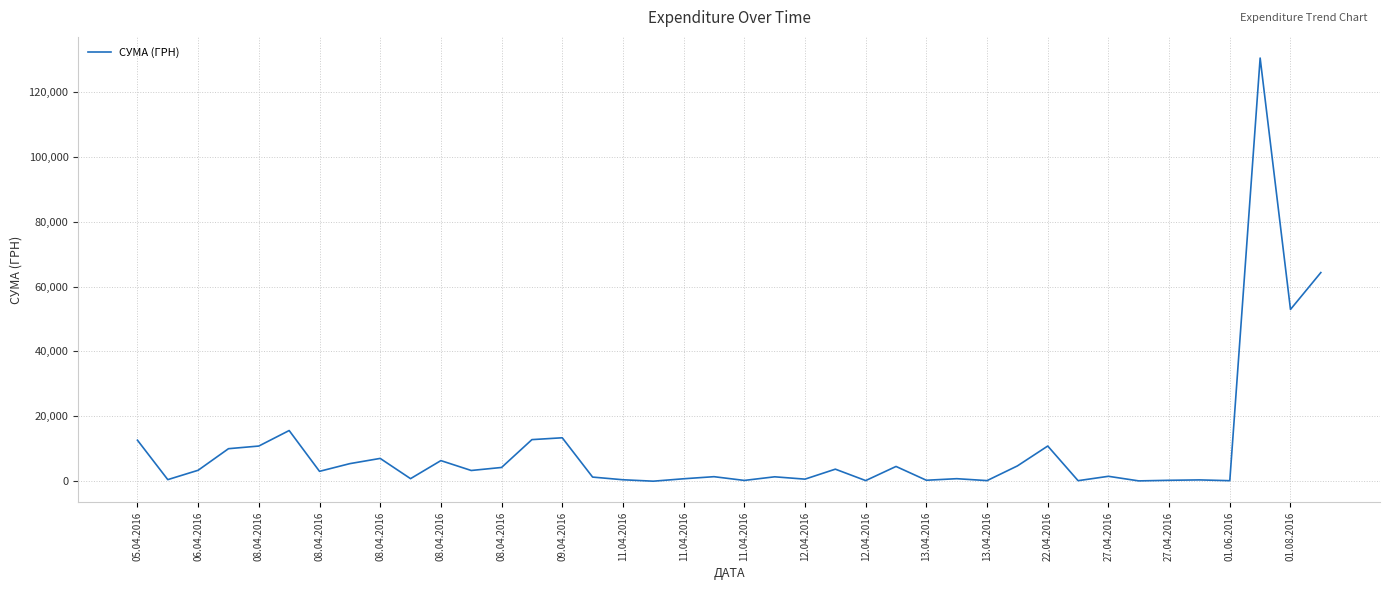

What is the minimum value shown in the chart?

22.5